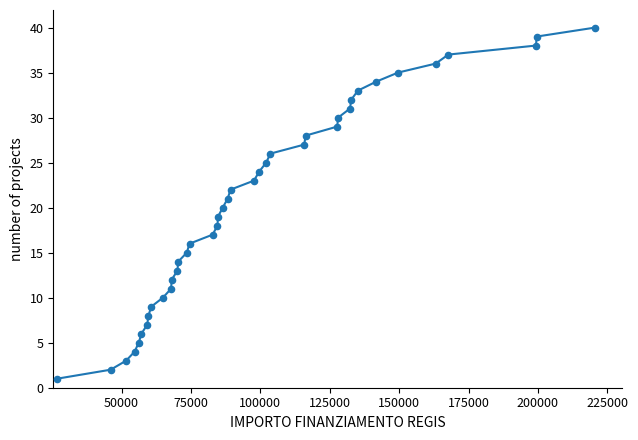

What is the difference between the maximum and minimum values?

39